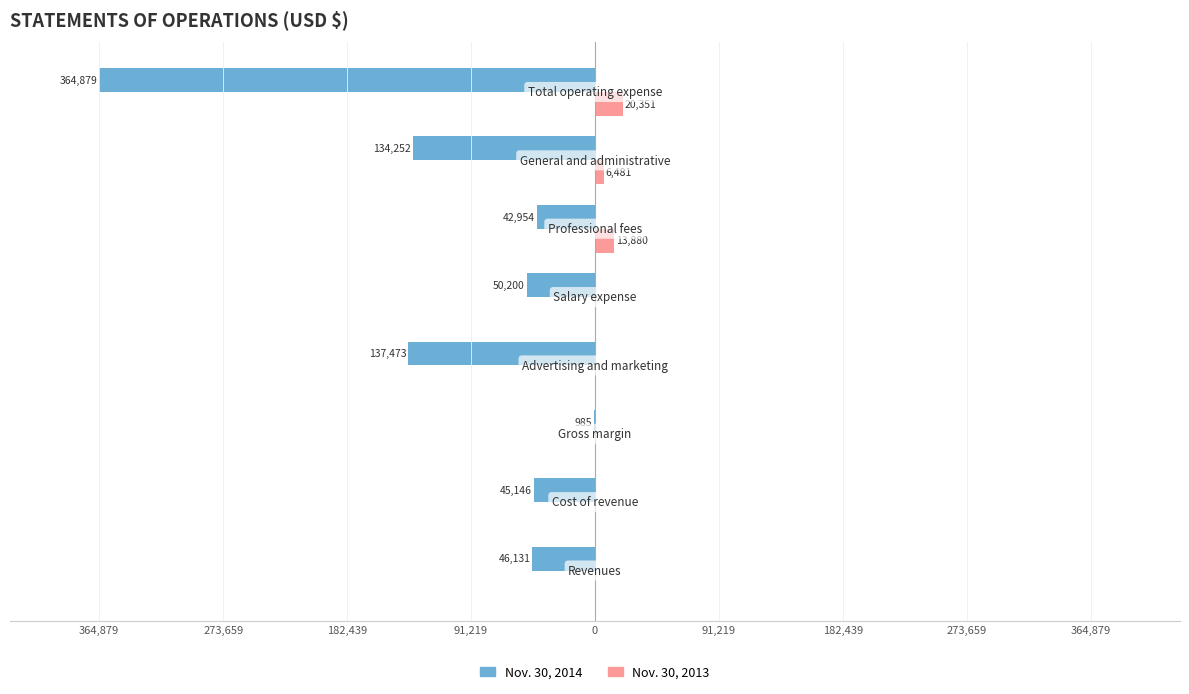

What are all the series names shown in the legend?

Nov. 30, 2014, Nov. 30, 2013